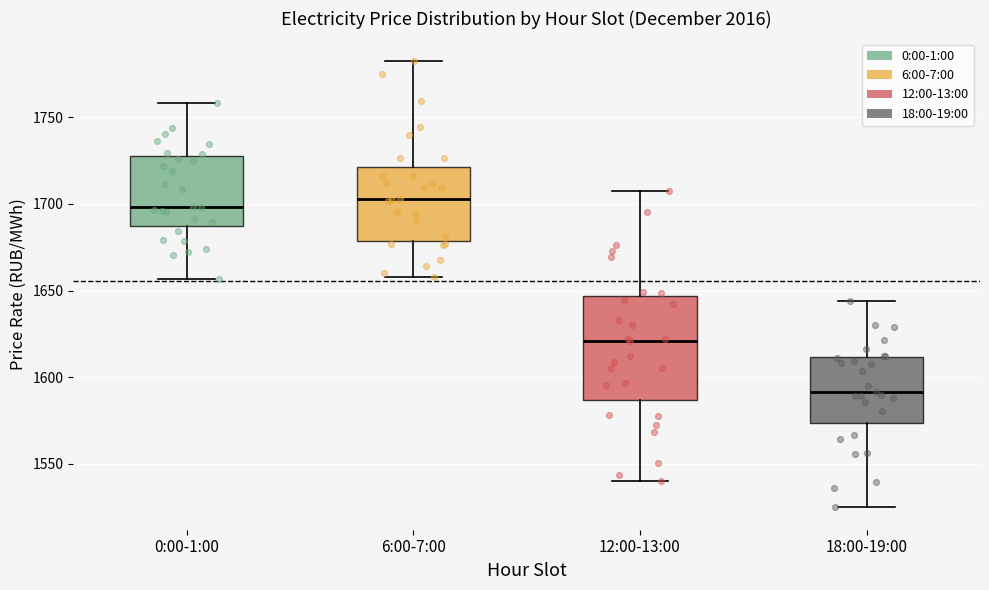

Reading left to right, read every box against the y-axis: the position of its median line, the range the box covers, and the ends of its whiskers. The values are not printed on the chart, so give them approximately, as read against the axis.

0:00-1:00: median 1700, box 1685 to 1725, whiskers 1655 to 1760
6:00-7:00: median 1705, box 1680 to 1720, whiskers 1660 to 1780
12:00-13:00: median 1620, box 1585 to 1645, whiskers 1540 to 1710
18:00-19:00: median 1590, box 1575 to 1610, whiskers 1525 to 1645